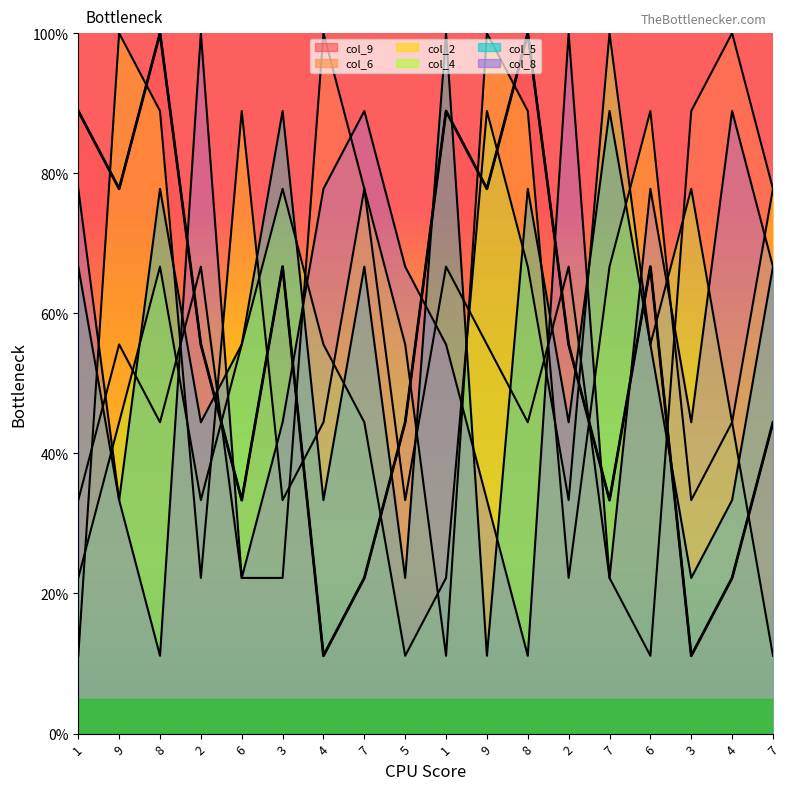

How many values in the col_2 series exceed 66?

9